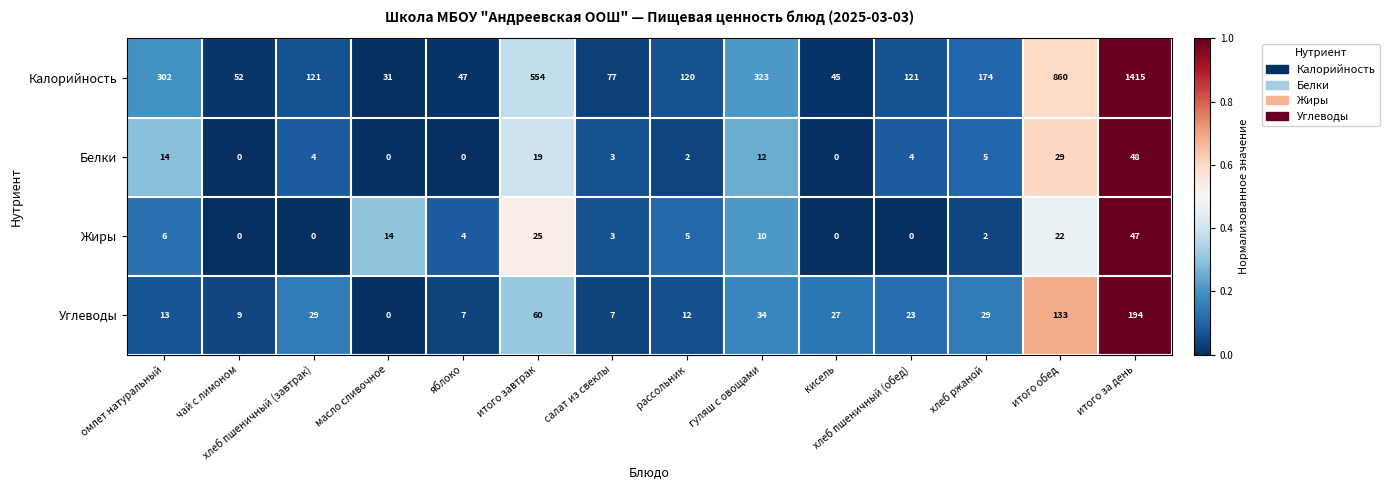

The Углеводы series shows 4 at чай с лимоном. True or false?

False